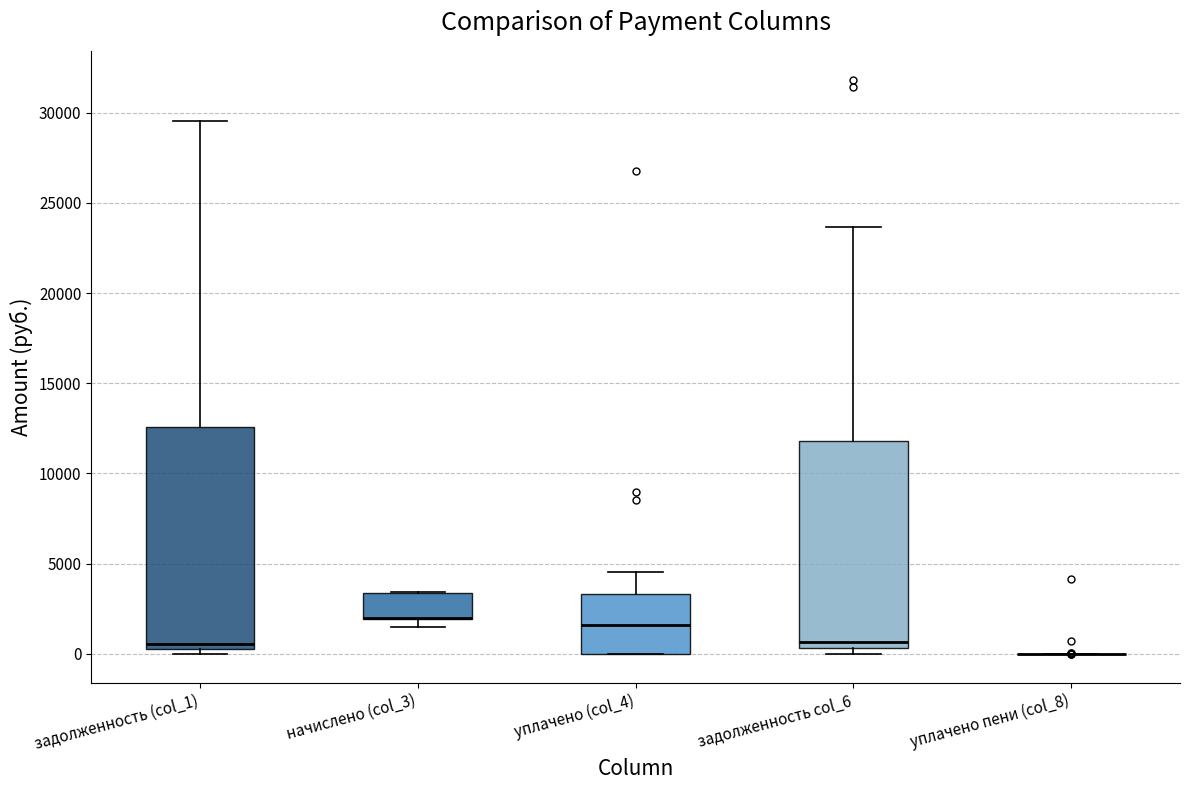

Reading left to right, transcribe this box plot: for each box, give where its median line is, the range the box spans, and where its two whiskers end, as read against the y-axis. The values are not printed on the chart, so give them approximately, as read against the axis.

задолженность (col_1): median 500 (just above the box's lower edge), box 500 to 12500, whiskers 0 to 29500
начислено (col_3): median 2000 (drawn on the box's lower edge), box 2000 to 3500, whiskers 1500 to 3500
уплачено (col_4): median 1500, box 0 to 3500, whiskers 0 to 4500
задолженность col_6: median 500 (just above the box's lower edge), box 500 to 12000, whiskers 0 to 23500
уплачено пени (col_8): box collapsed to a line at 0, whiskers 0 to 0